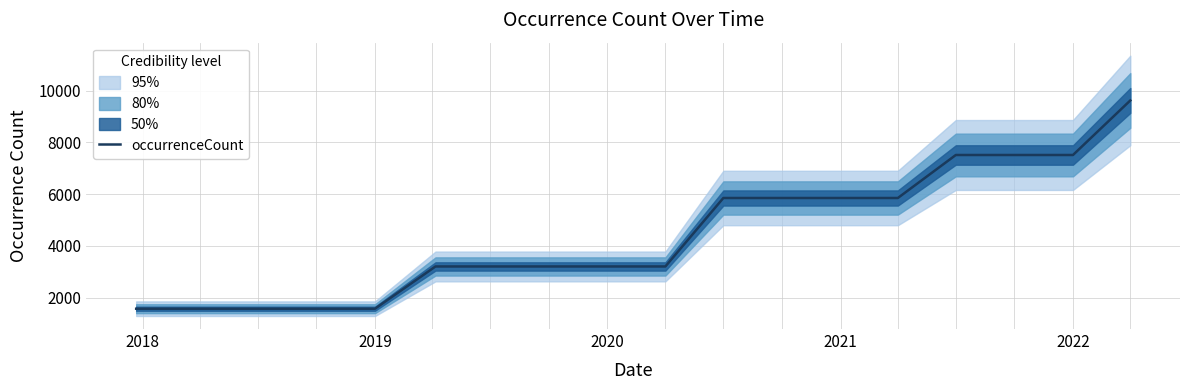

What is the minimum value for occurrenceCount?

1568